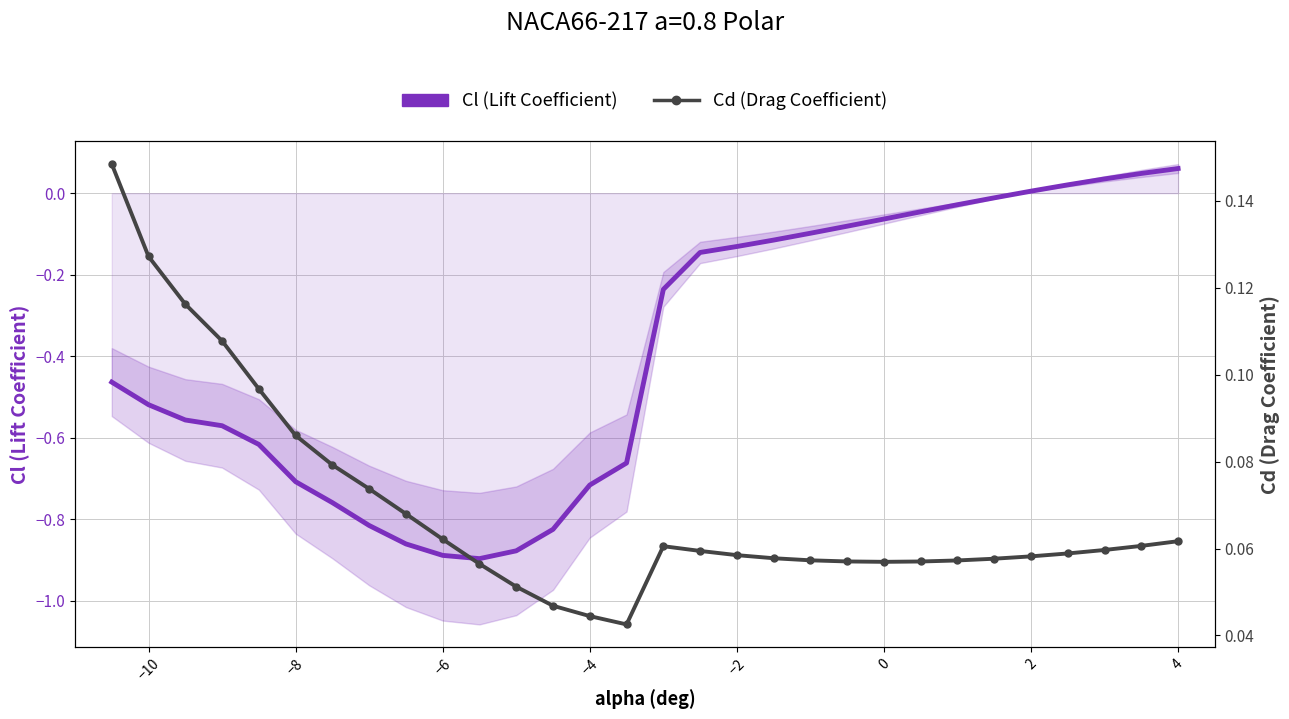

At which category is the sum across all series the highest?

4